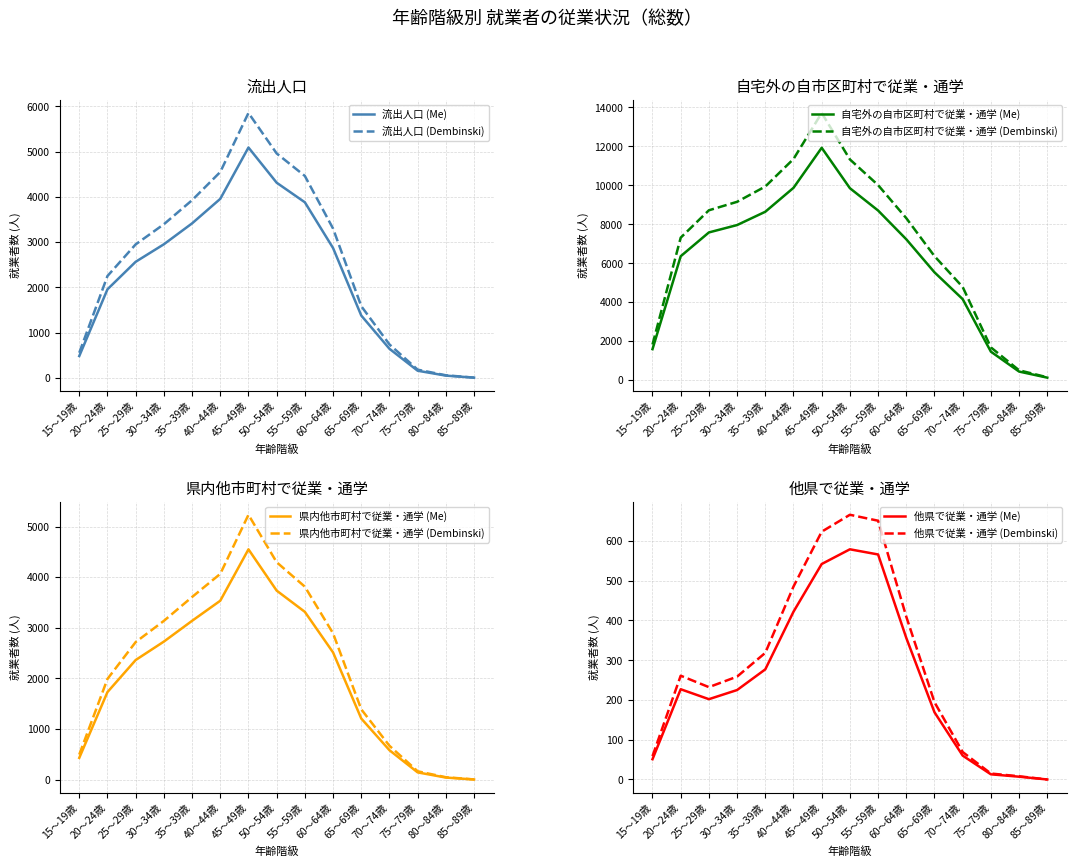

What value does the 他県で従業・通学 series have at 20～24歳?

227